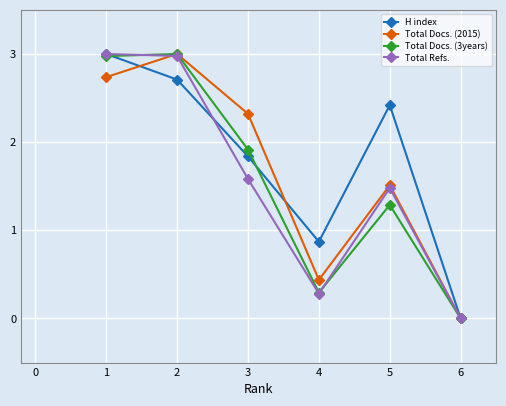

Reading left to right, what are all the values shown in this chart?

H index: 3.0	2.7	1.8	0.9	2.4	0.0
Total Docs. (2015): 2.7	3.0	2.3	0.4	1.5	0.0
Total Docs. (3years): 3.0	3.0	1.9	0.3	1.3	0.0
Total Refs.: 3.0	3.0	1.6	0.3	1.5	0.0